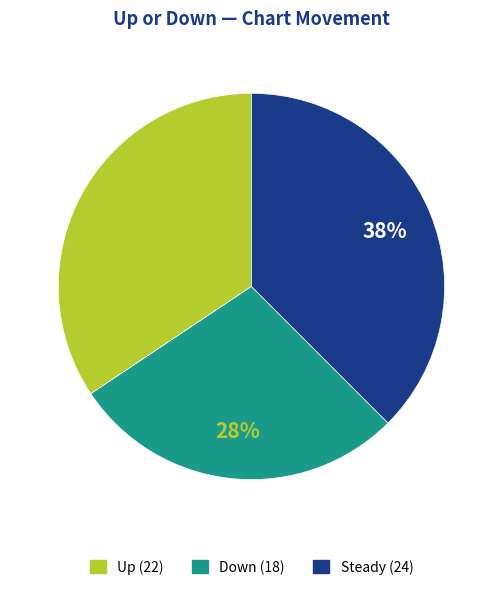

To the nearest percent, what is the average slice percentage?

33%